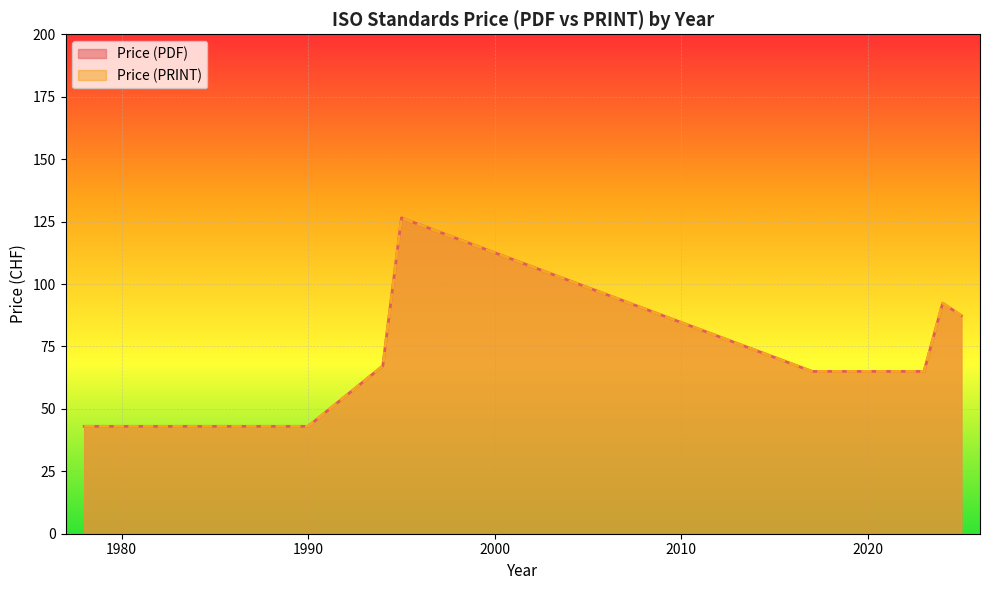

Which series changed the most between 1983 and 2024?

Price (PDF)